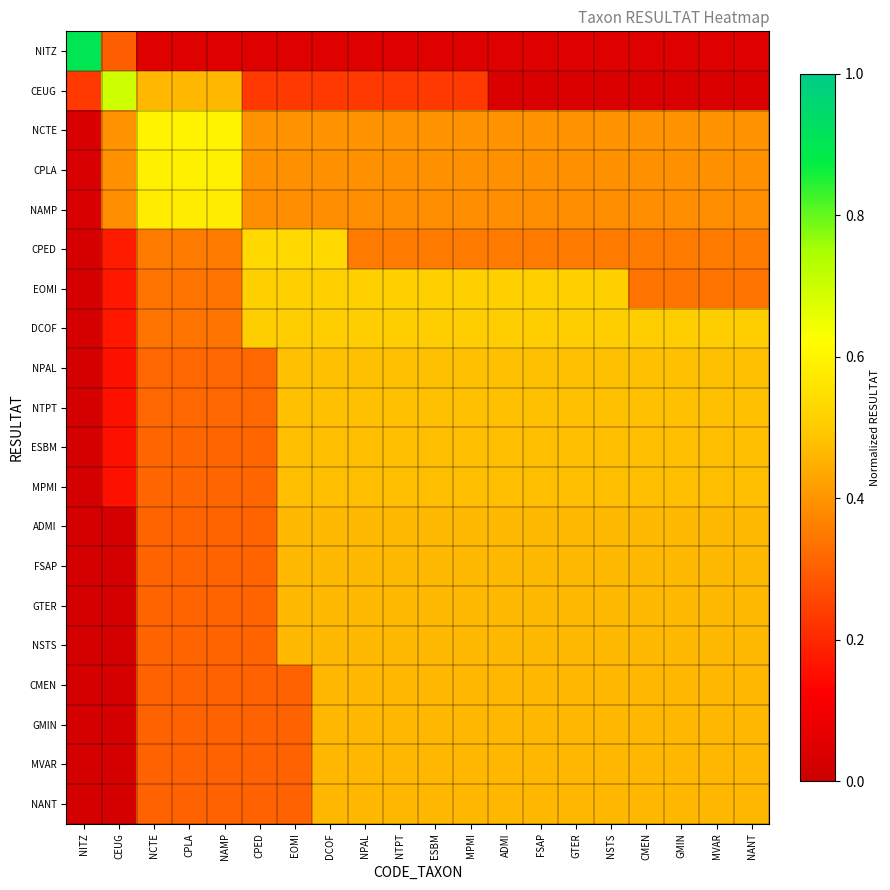

Which series has the widest spread of values?

NITZ